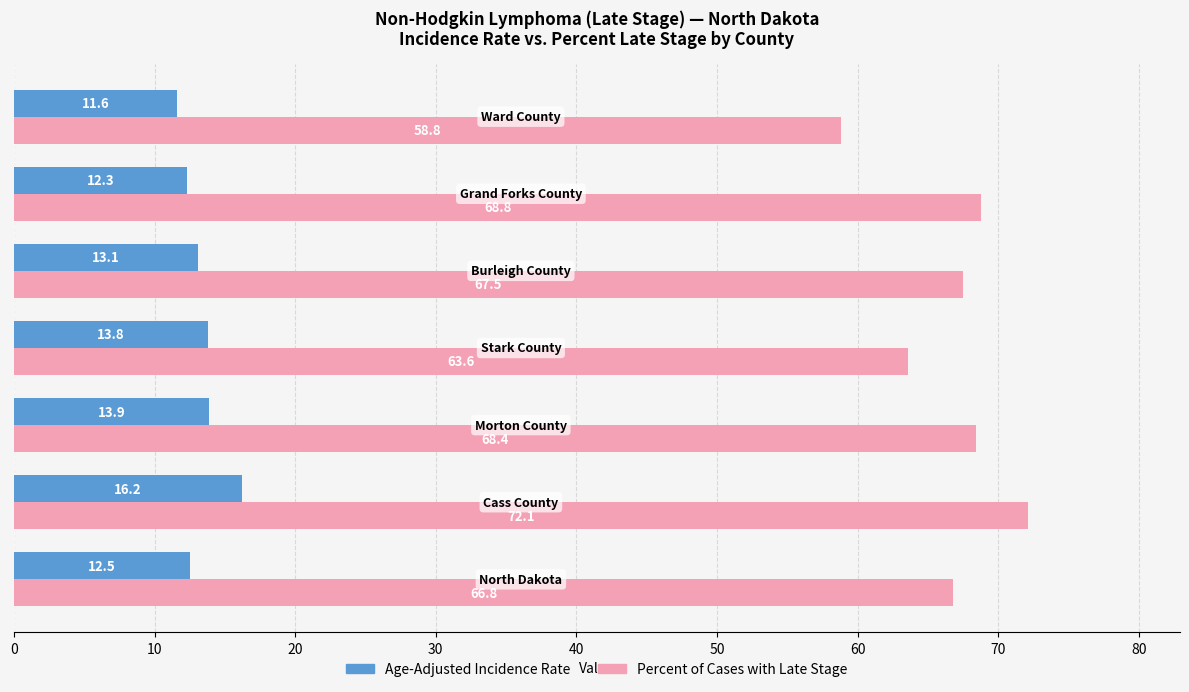

Which series has the largest range (max minus min)?

Percent of Cases with Late Stage